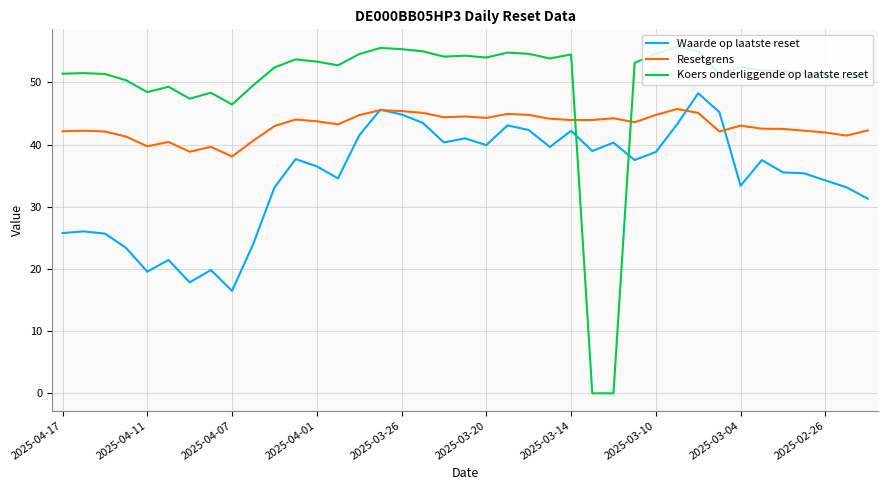

List the series in order of their peak value, lowest first.

Resetgrens, Waarde op laatste reset, Koers onderliggende op laatste reset